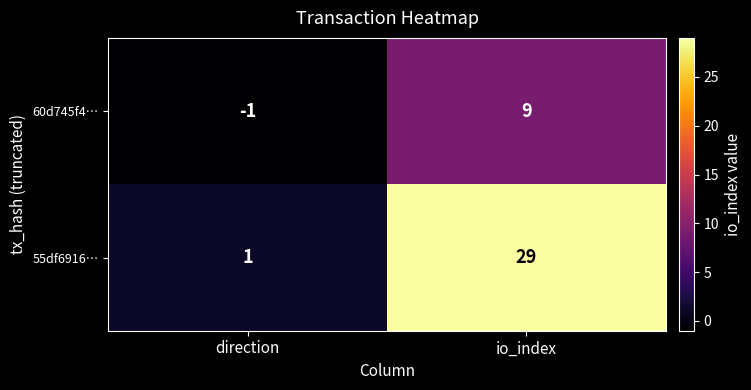

At io_index, list the series in order from smallest to largest.

60d745f4…, 55df6916…